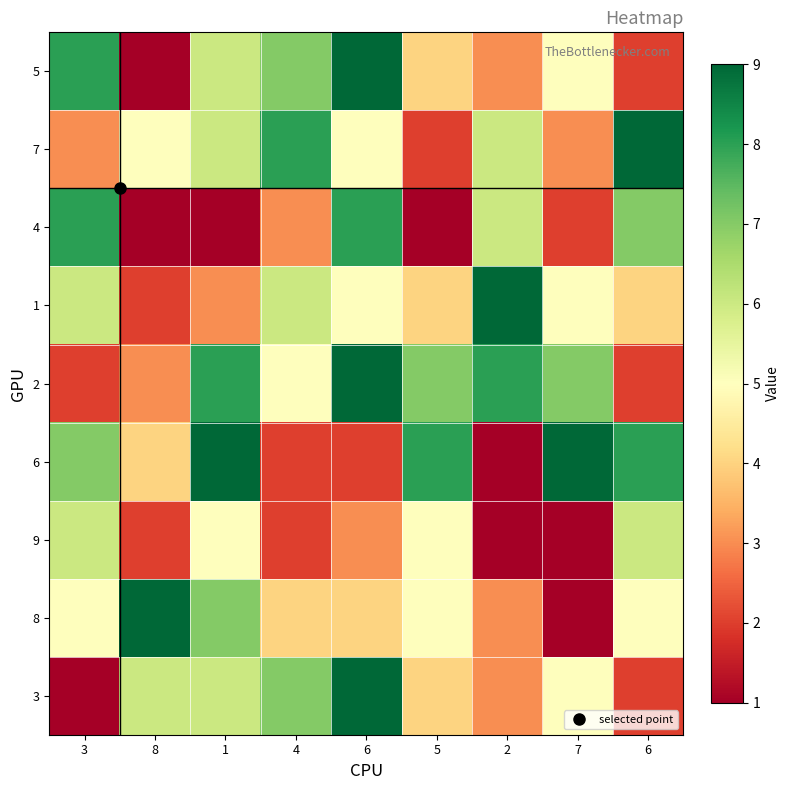

At which category is the sum across all series the highest?

6